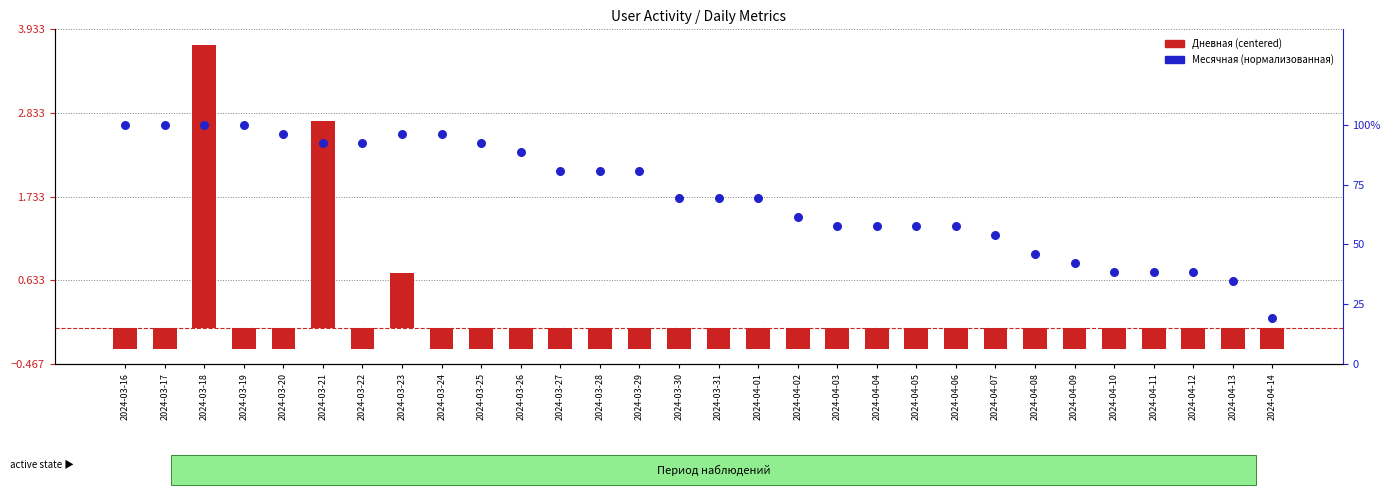

At which category is the sum across all series the highest?

2024-03-18